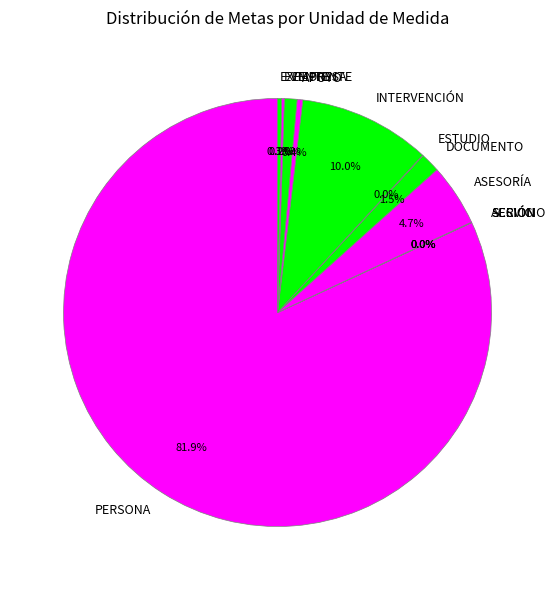

Which category accounts for the majority?

PERSONA